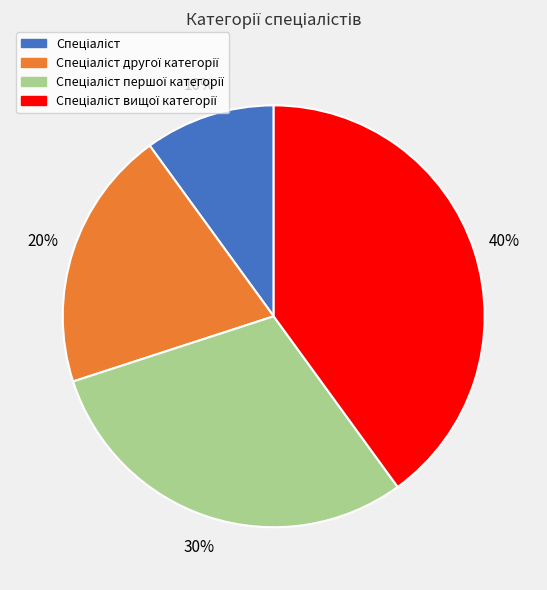

Is there a majority slice in this chart?

No